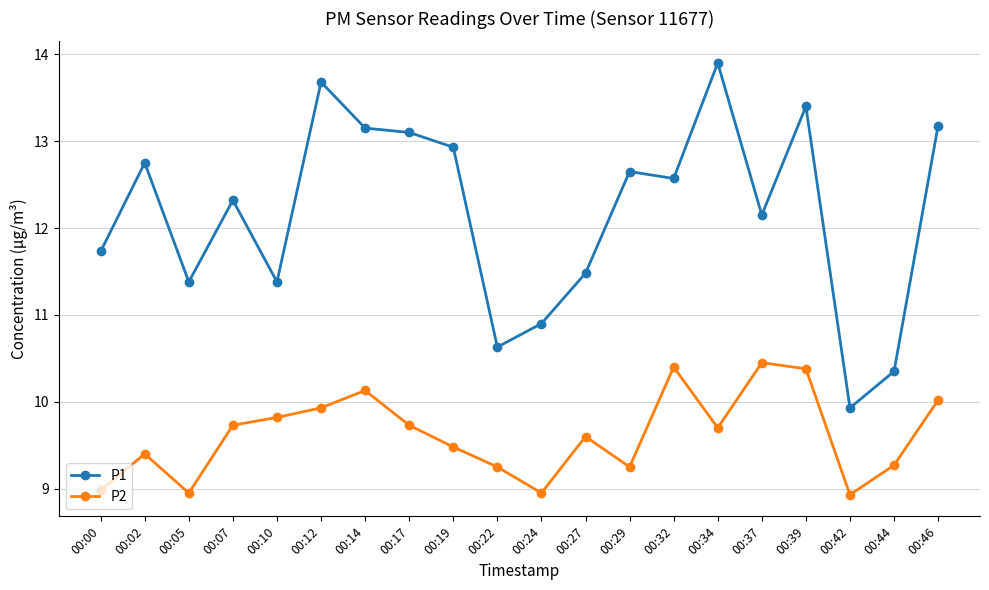

Which series has the largest range (max minus min)?

P1